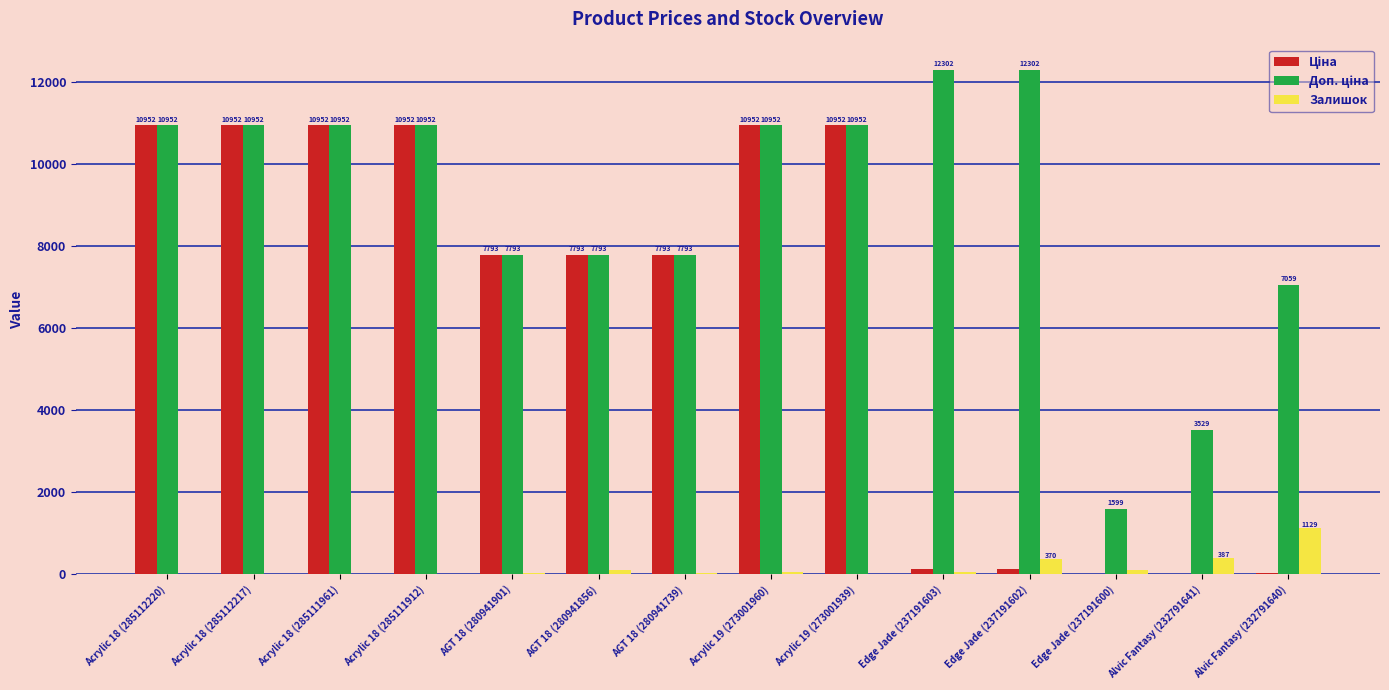

How many series are shown in this chart?

3